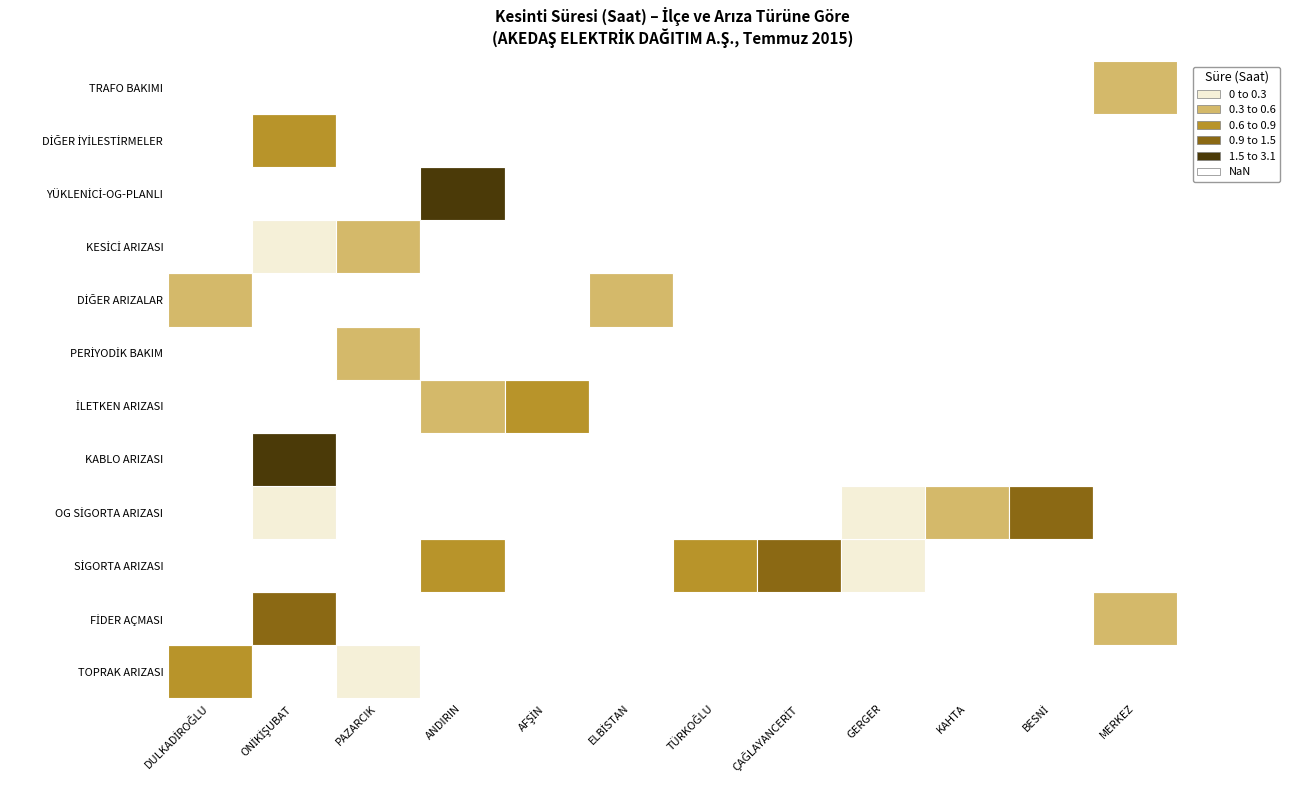

Between SİGORTA ARIZASI and DİĞER İYİLESTİRMELER, which is larger?

SİGORTA ARIZASI